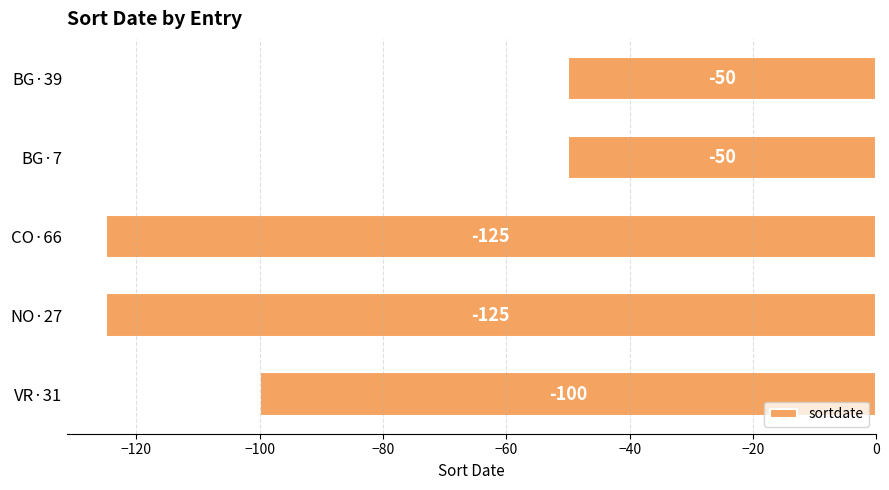

What is the minimum value shown in the chart?

-125